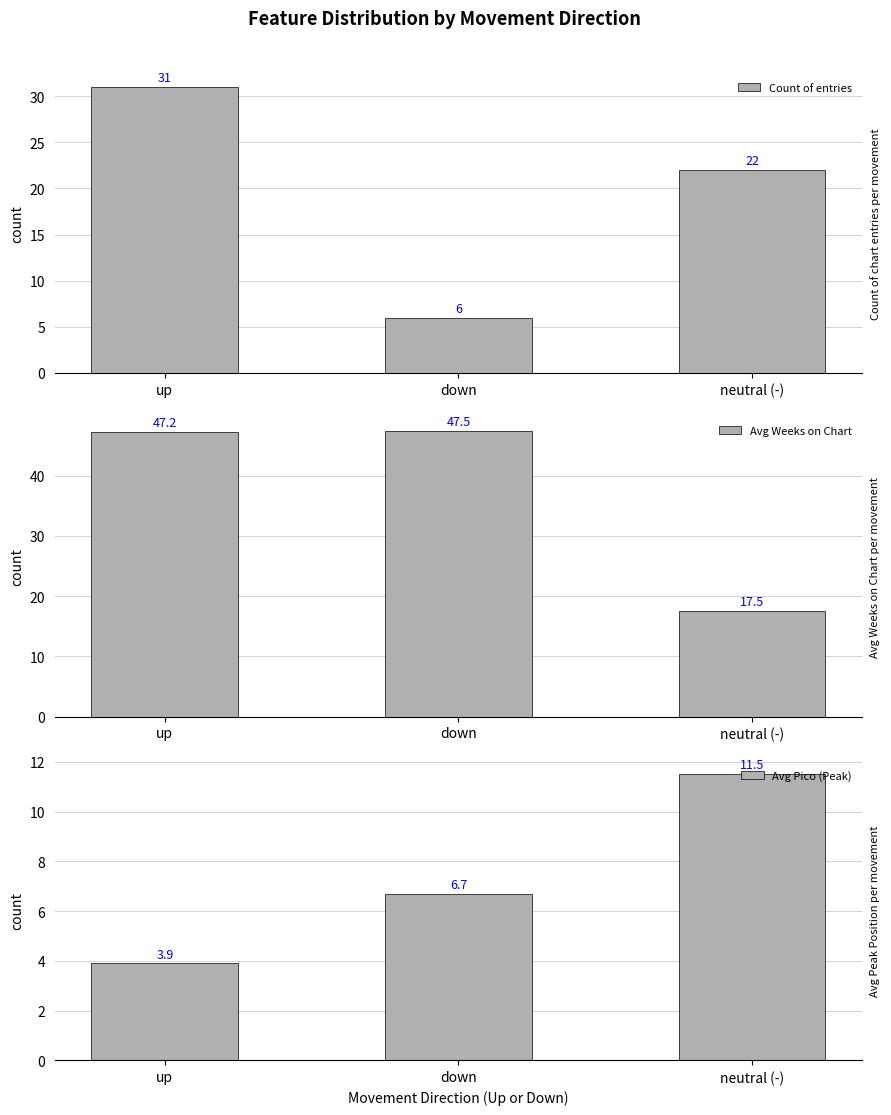

The Avg Weeks on Chart series shows 31.0 at down. True or false?

False